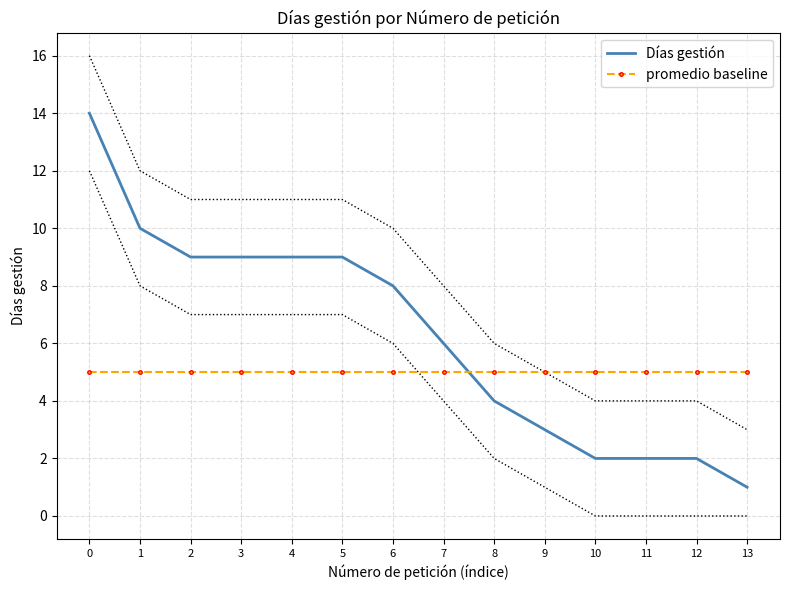

Reading left to right, what are all the values shown in this chart?

Días gestión: 14	10	9	9	9	9	8	6	4	3	2	2	2	1
promedio baseline: 5	5	5	5	5	5	5	5	5	5	5	5	5	5